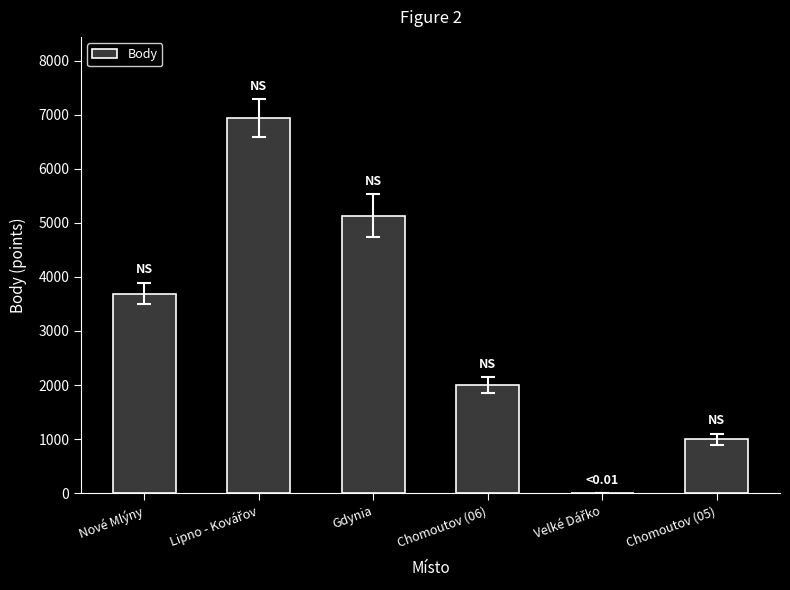

True or false: the data shows 1996 at Chomoutov (06).

True